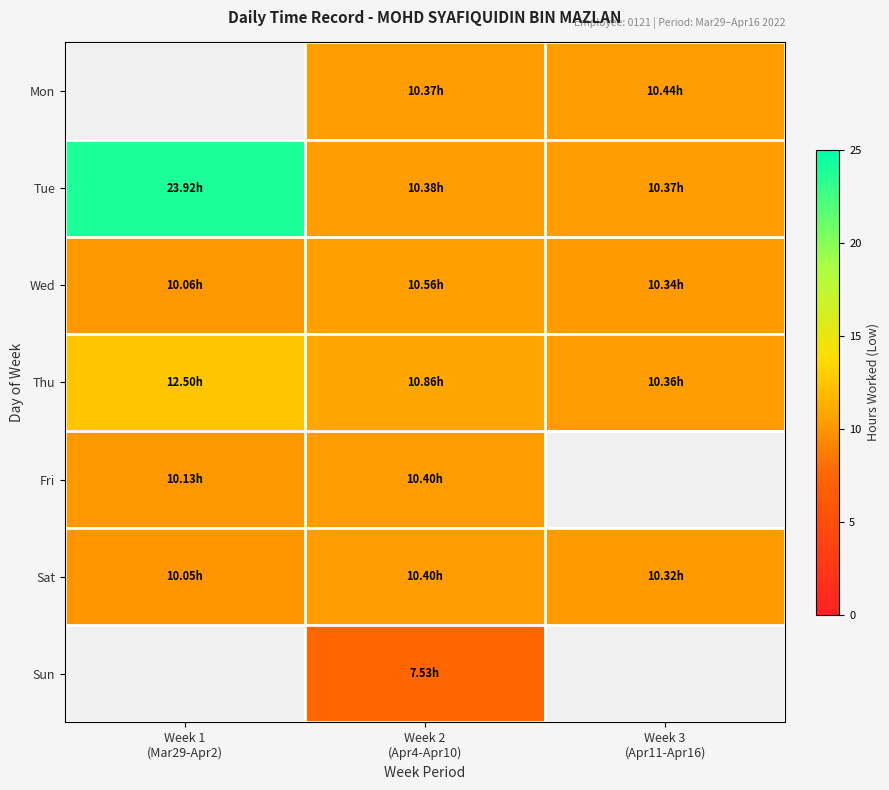

Which category has the highest value across all series?

Week 1
(Mar29-Apr2)